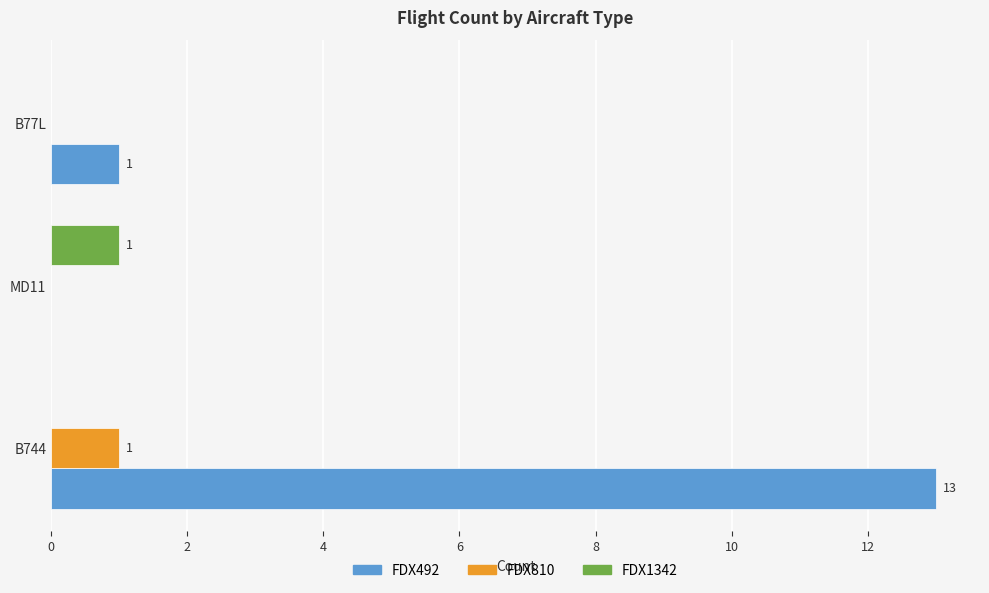

What is the sum of all FDX492 values?

14